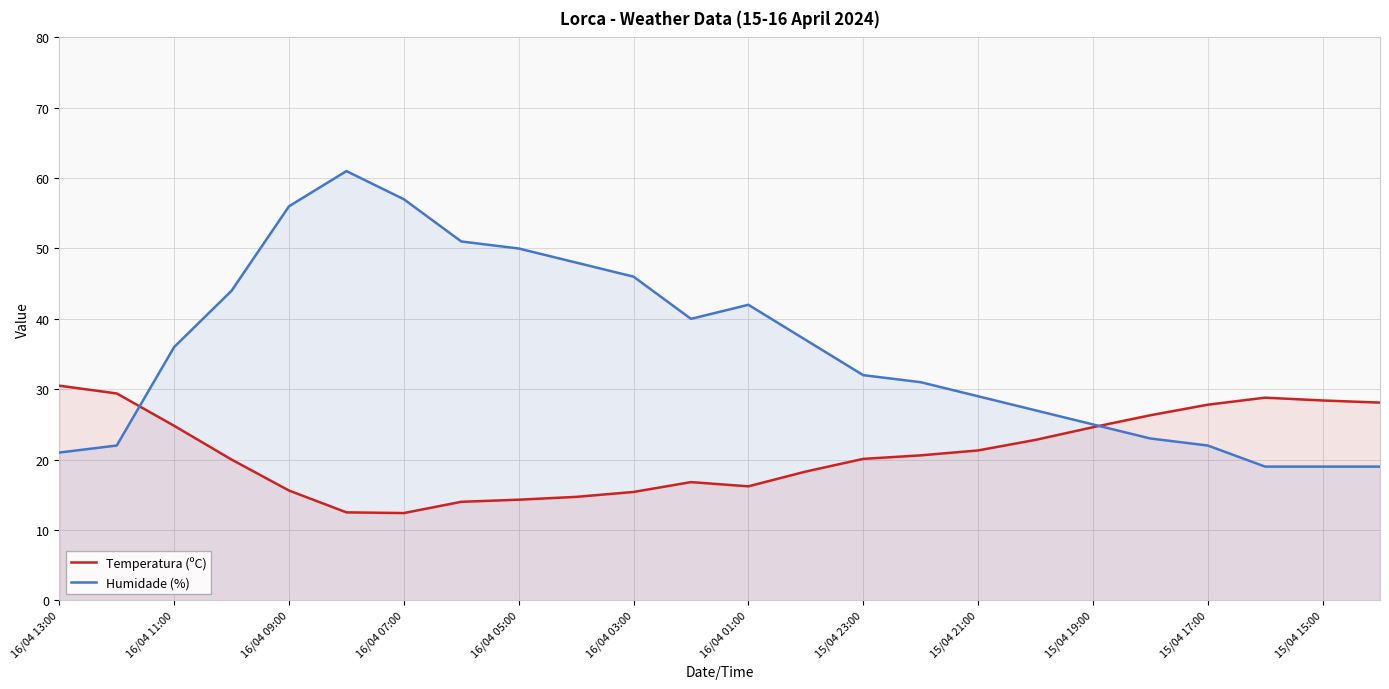

The value of Temperatura (ºC) at 16/04 13:00 is 45.3. True or false?

False